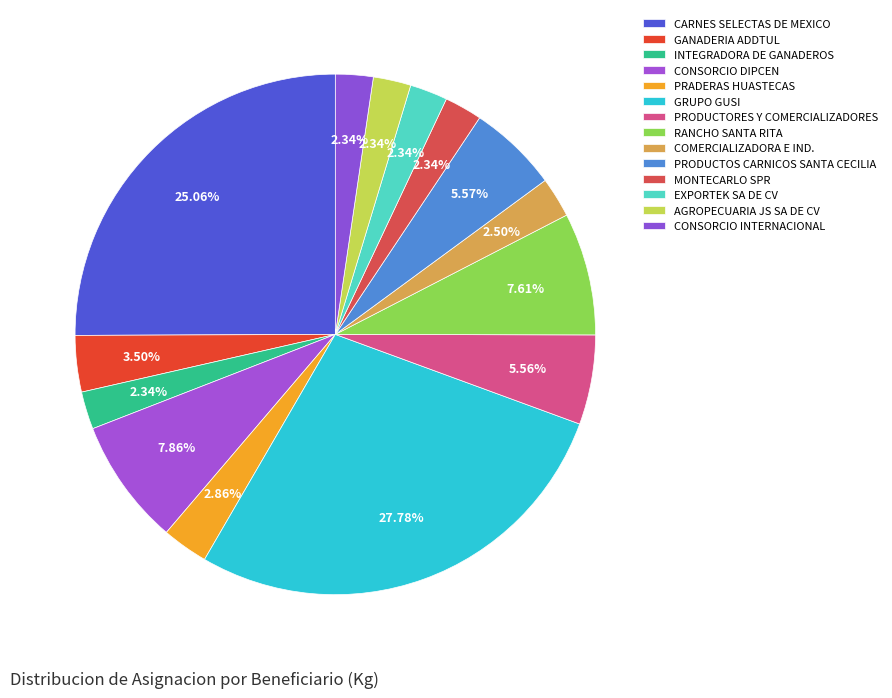

What percentage do PRADERAS HUASTECAS and PRODUCTOS CARNICOS SANTA CECILIA together represent?

8.4%